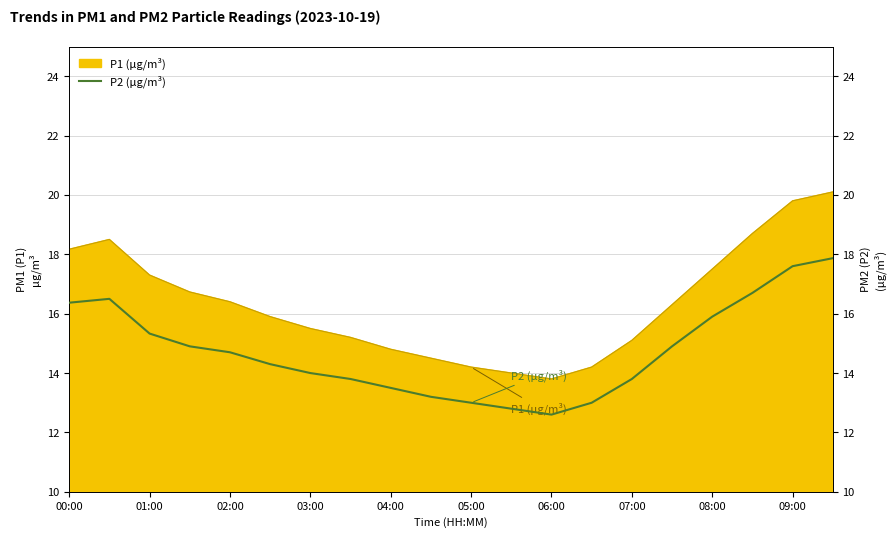

Where is the first local minimum?

06:00